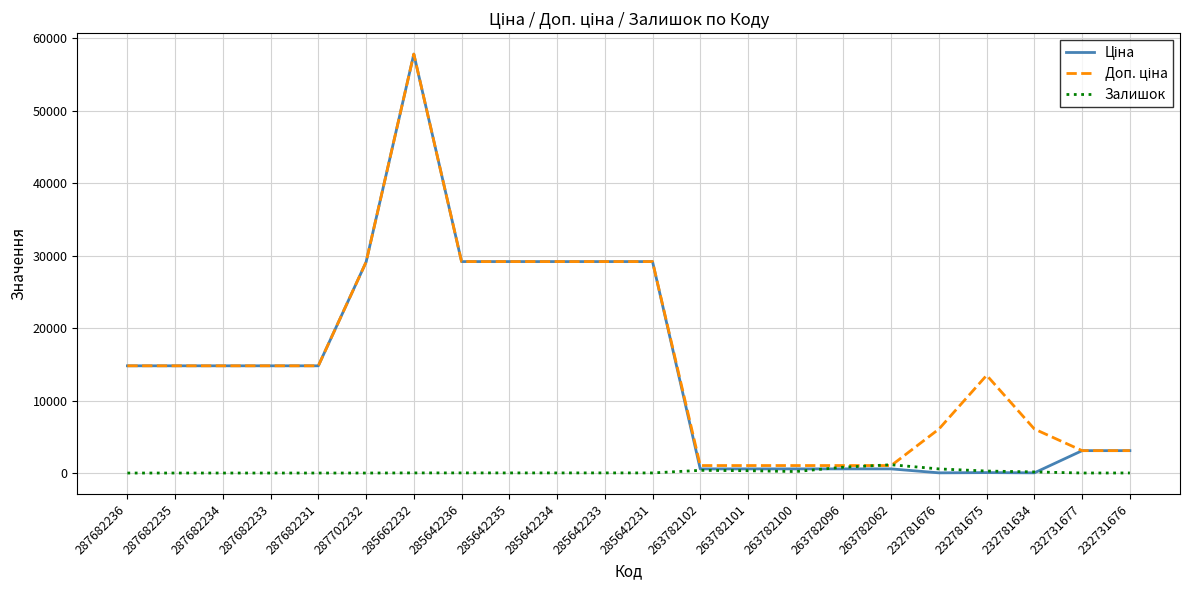

At which category is the sum across all series the highest?

285662232